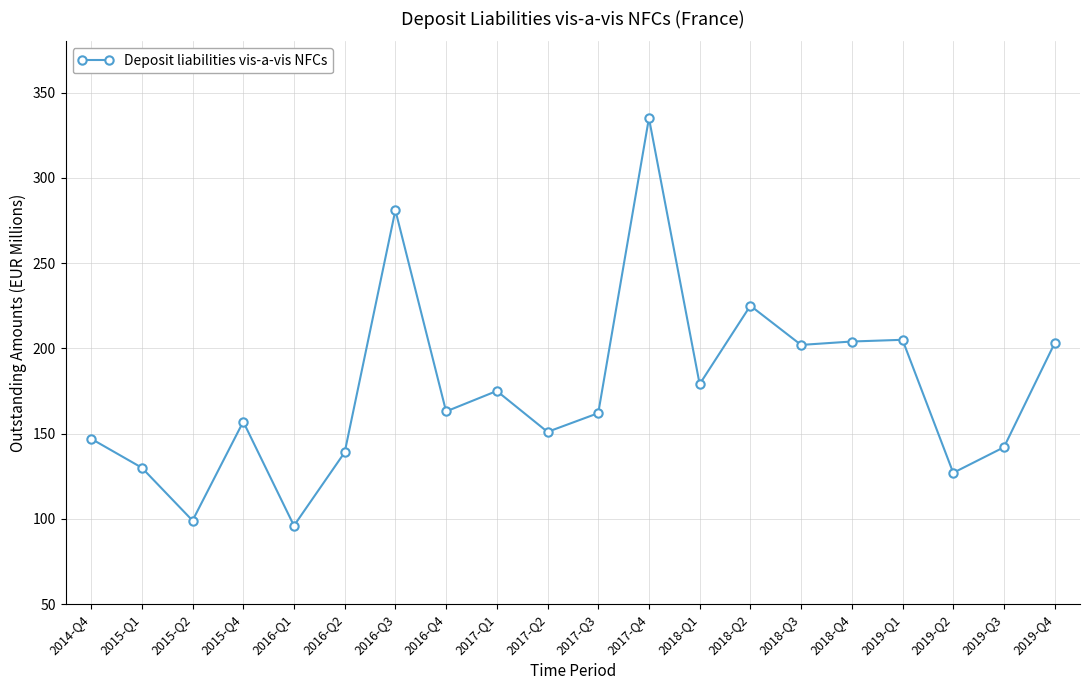

How many points are higher than both their immediate neighbors (excluding endpoints)?

6